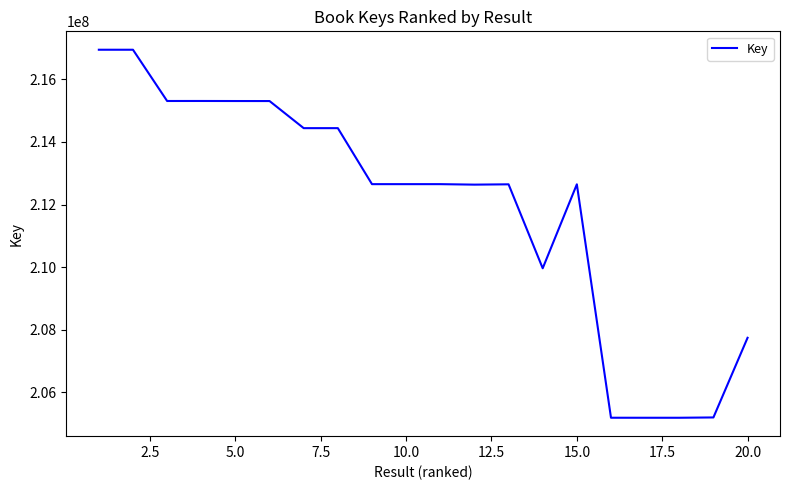

What is the smallest value displayed?

205188626